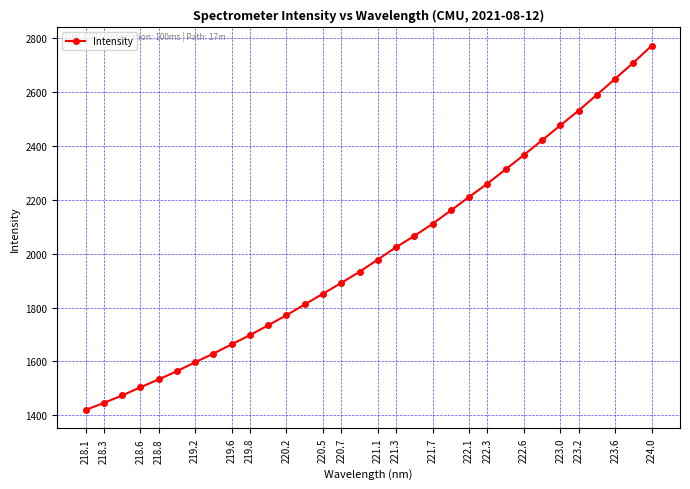

What is the greatest value displayed?

2773.2